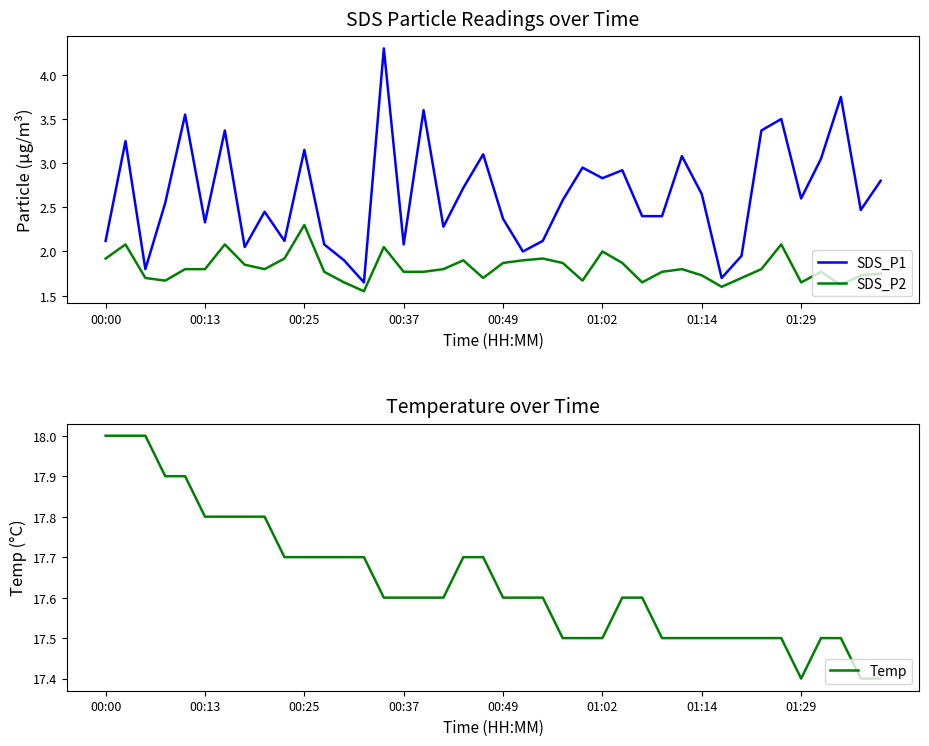

Reading left to right, what are all the values shown in this chart?

SDS_P1: 2.1	3.2	1.8	2.5	3.5	2.3	3.4	2.0	2.5	2.1	3.1	2.1	1.9	1.6	4.3	2.1	3.6	2.3	2.7	3.1	2.4	2.0	2.1	2.6	3.0	2.8	2.9	2.4	2.4	3.1	2.6	1.7	1.9	3.4	3.5	2.6	3.0	3.8	2.5	2.8
SDS_P2: 1.9	2.1	1.7	1.7	1.8	1.8	2.1	1.9	1.8	1.9	2.3	1.8	1.6	1.6	2.0	1.8	1.8	1.8	1.9	1.7	1.9	1.9	1.9	1.9	1.7	2.0	1.9	1.6	1.8	1.8	1.7	1.6	1.7	1.8	2.1	1.6	1.8	1.6	1.7	1.8
Temp: 18.0	18.0	18.0	17.9	17.9	17.8	17.8	17.8	17.8	17.7	17.7	17.7	17.7	17.7	17.6	17.6	17.6	17.6	17.7	17.7	17.6	17.6	17.6	17.5	17.5	17.5	17.6	17.6	17.5	17.5	17.5	17.5	17.5	17.5	17.5	17.4	17.5	17.5	17.4	17.4